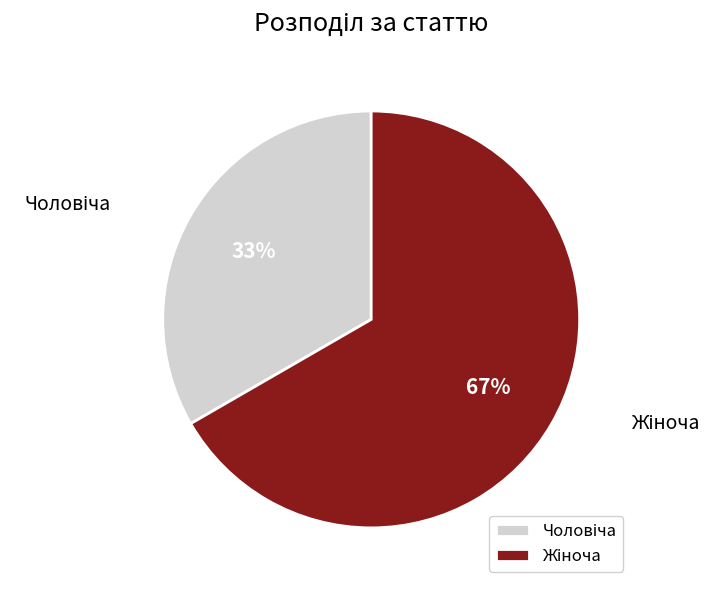

To the nearest percent, what is the average slice percentage?

50%